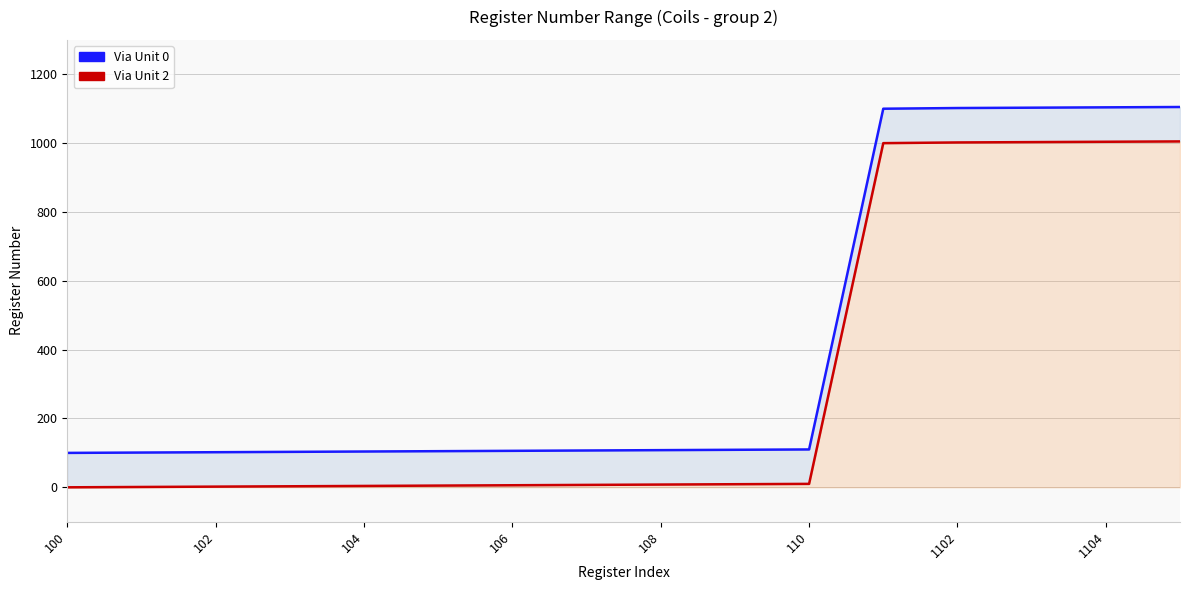

Rank the series by their maximum value, from lowest to highest.

Via Unit 2, Via Unit 0